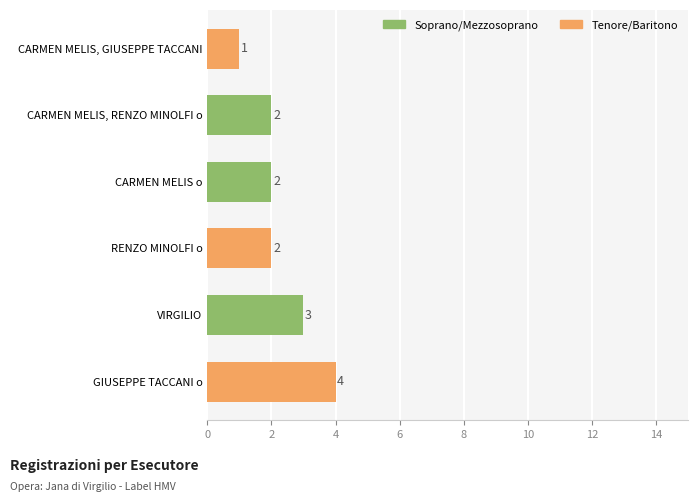

How many values are below 2?

1